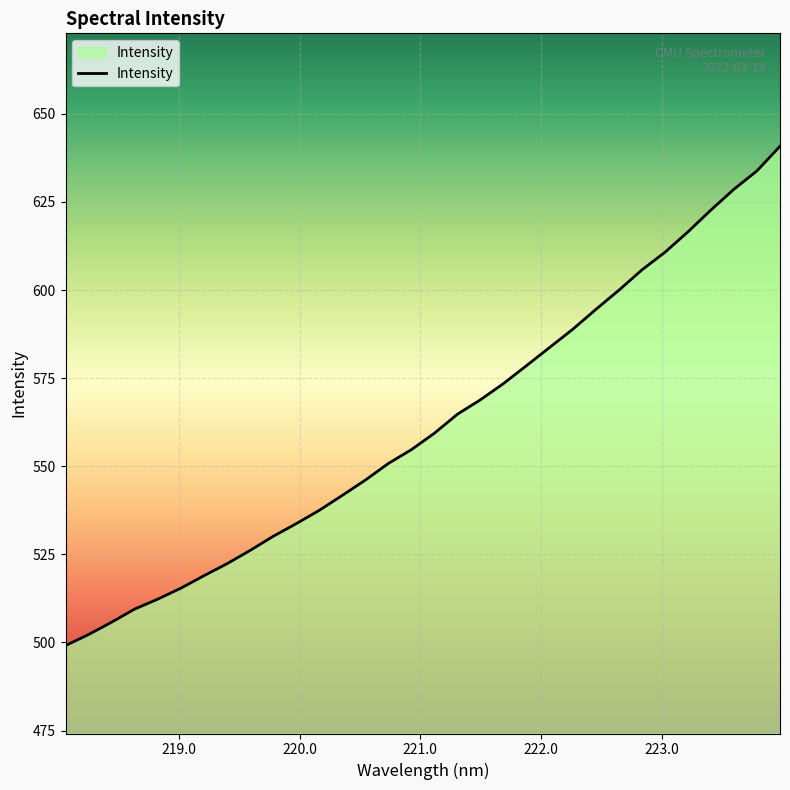

What is the difference between the maximum and minimum values?

141.7